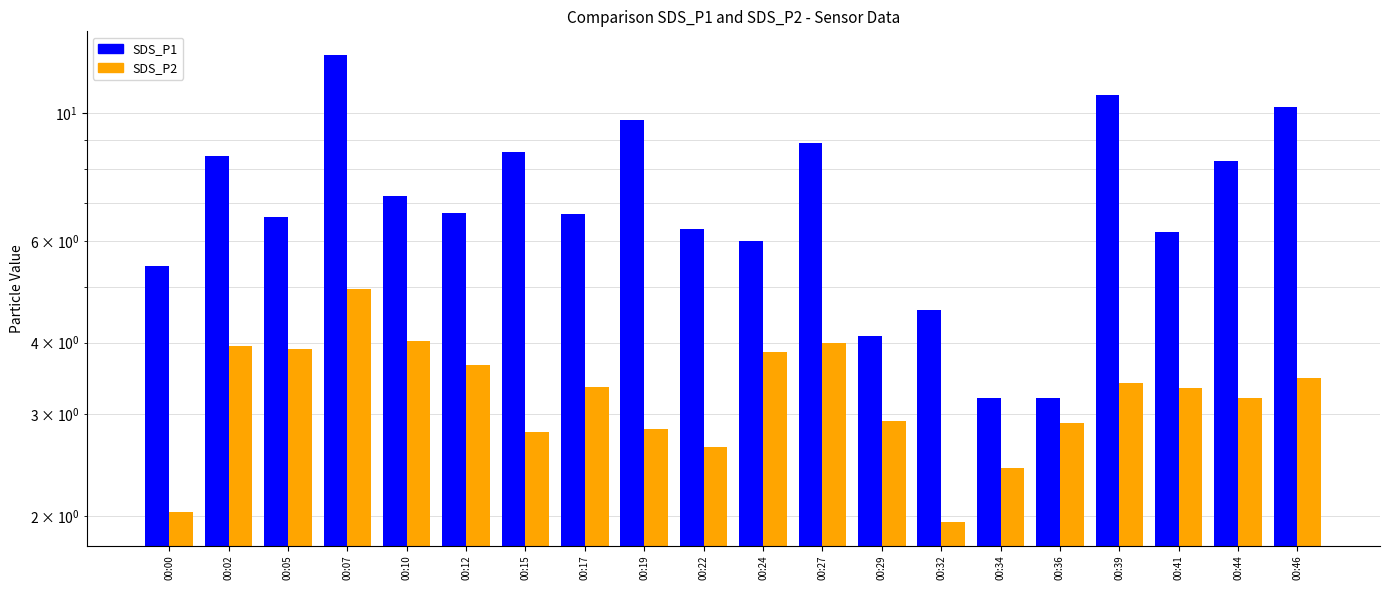

Reading right to left, extract all data points from this chart.

SDS_P1: 10.3	8.3	6.2	10.8	3.2	3.2	4.5	4.1	8.9	6.0	6.3	9.8	6.7	8.6	6.7	7.2	12.7	6.6	8.4	5.4
SDS_P2: 3.5	3.2	3.3	3.4	2.9	2.4	1.9	2.9	4.0	3.9	2.6	2.8	3.4	2.8	3.6	4.0	5.0	3.9	4.0	2.0